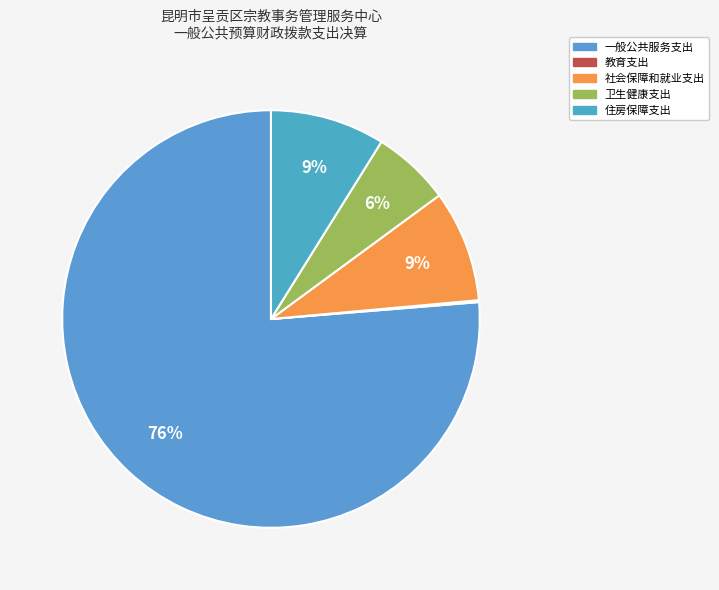

Count the number of slices in the pie.

5